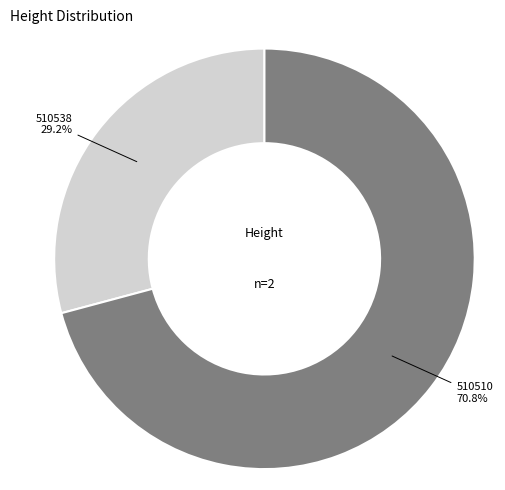

Rank the categories by value from highest to lowest.

510510, 510538